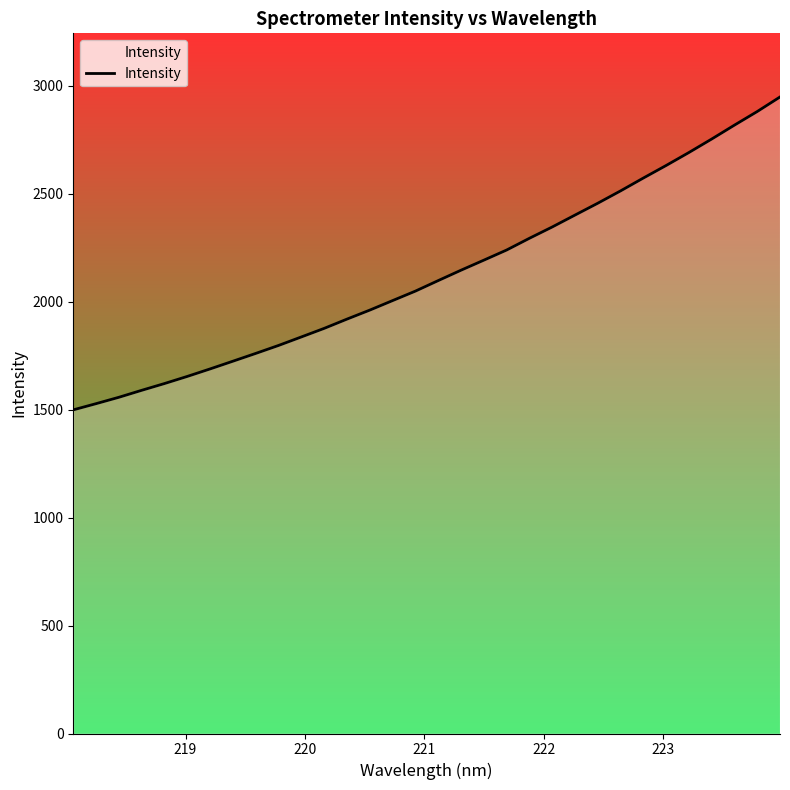

How many values are below 2097?

16